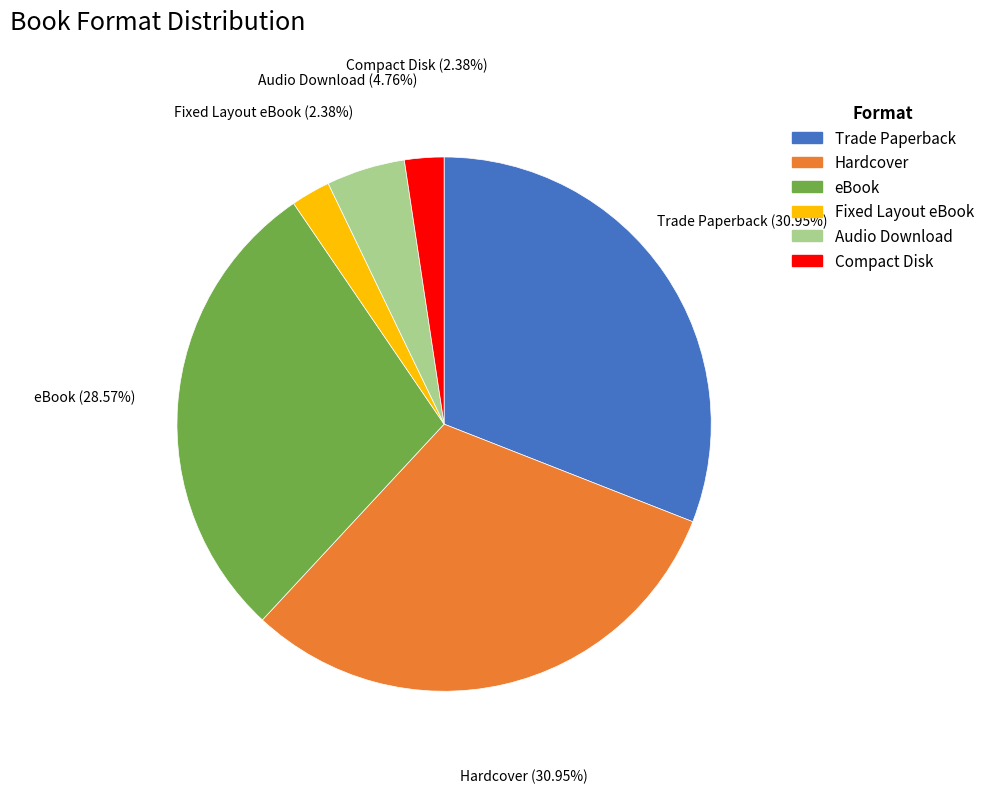

How many slices are in this pie chart?

6